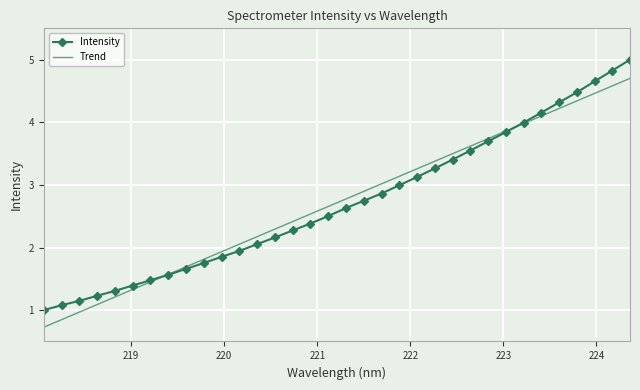

Reading right to left, list all the values displayed in this chart.

Intensity: 5.0	4.8	4.7	4.5	4.3	4.2	4.0	3.8	3.7	3.5	3.4	3.3	3.1	3.0	2.9	2.7	2.6	2.5	2.4	2.3	2.2	2.1	1.9	1.9	1.8	1.7	1.6	1.5	1.4	1.3	1.2	1.1	1.1	1.0
Trend: 4.7	4.6	4.5	4.3	4.2	4.1	4.0	3.9	3.7	3.6	3.5	3.4	3.3	3.1	3.0	2.9	2.8	2.7	2.5	2.4	2.3	2.2	2.1	1.9	1.8	1.7	1.6	1.5	1.3	1.2	1.1	1.0	0.8	0.7